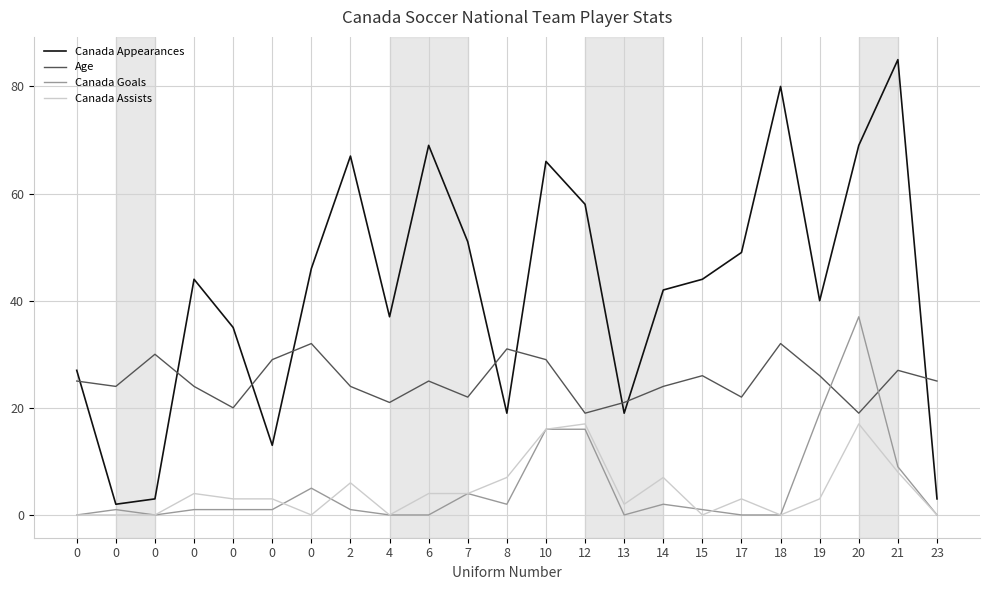

Reading left to right, list all the values displayed in this chart.

Canada Appearances: 0=27	0=2	0=3	0=44	0=35	0=13	0=46	2=67	4=37	6=69	7=51	8=19	10=66	12=58	13=19	14=42	15=44	17=49	18=80	19=40	20=69	21=85	23=3
Age: 0=25	0=24	0=30	0=24	0=20	0=29	0=32	2=24	4=21	6=25	7=22	8=31	10=29	12=19	13=21	14=24	15=26	17=22	18=32	19=26	20=19	21=27	23=25
Canada Goals: 0=0	0=1	0=0	0=1	0=1	0=1	0=5	2=1	4=0	6=0	7=4	8=2	10=16	12=16	13=0	14=2	15=1	17=0	18=0	19=19	20=37	21=9	23=0
Canada Assists: 0=0	0=0	0=0	0=4	0=3	0=3	0=0	2=6	4=0	6=4	7=4	8=7	10=16	12=17	13=2	14=7	15=0	17=3	18=0	19=3	20=17	21=8	23=0